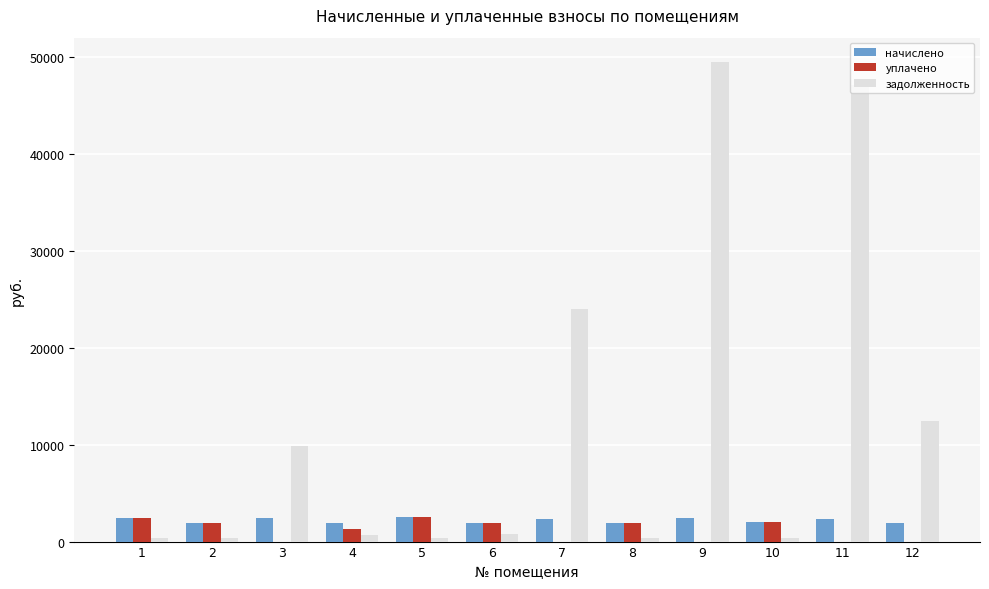

What is the greatest value displayed?

49528.4